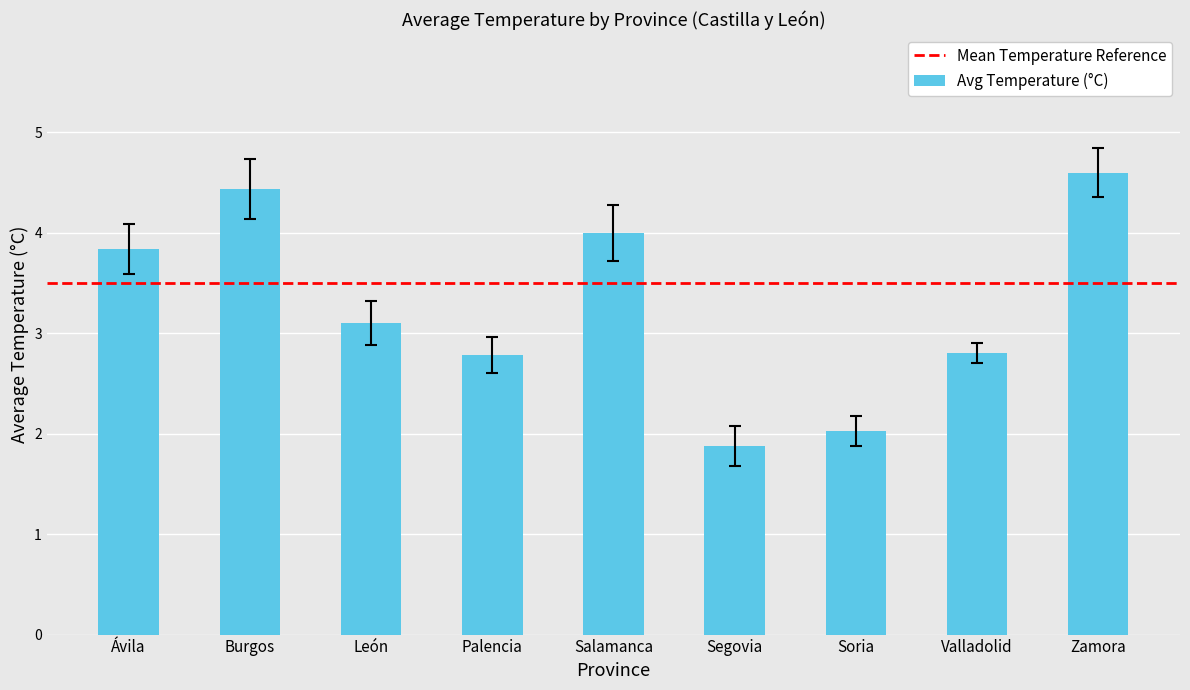

What is the change in value from Ávila to Segovia?

-2.0